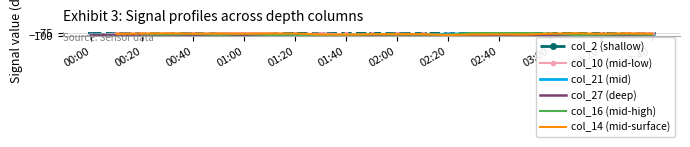

What is the lowest value of the col_27 (deep) series?

-102.2